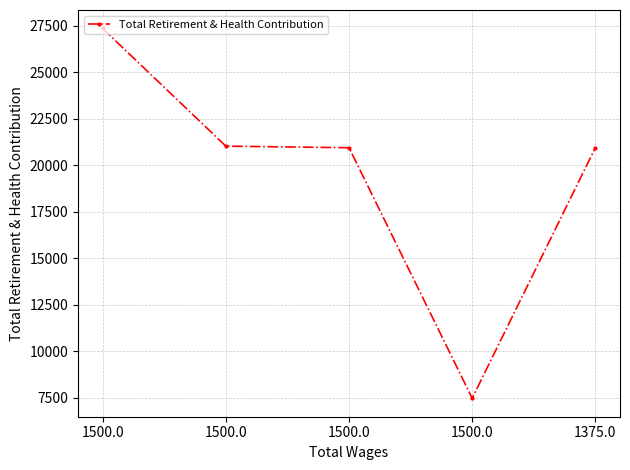

Rank the categories by value from highest to lowest.

1500.0, 1500.0, 1500.0, 1375.0, 1500.0